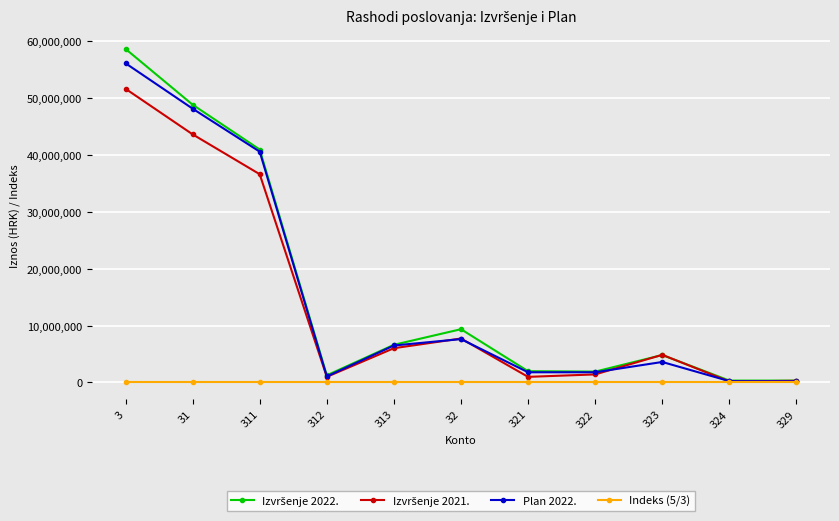

What is the value of the Plan 2022. point at the 7th from the left?

1790382.0